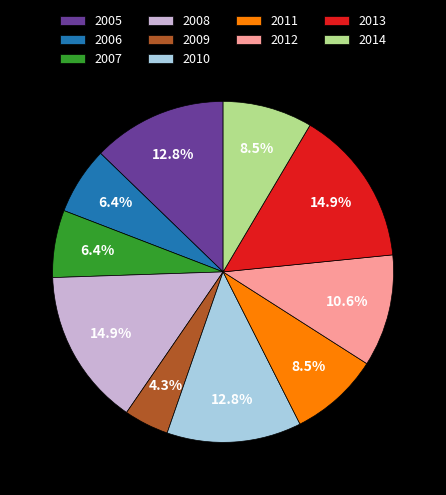

Is 2011 the majority of the pie?

No